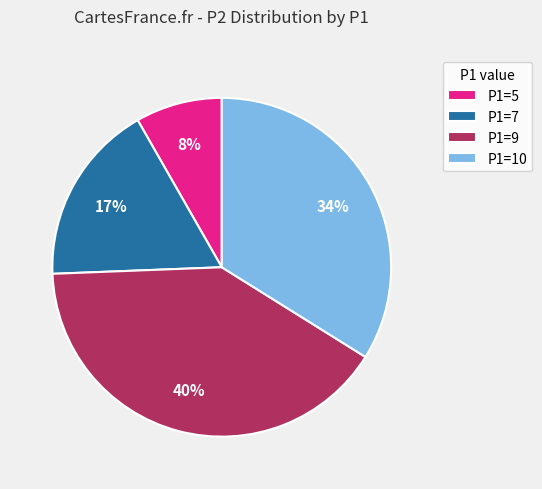

How many segments does this pie chart have?

4